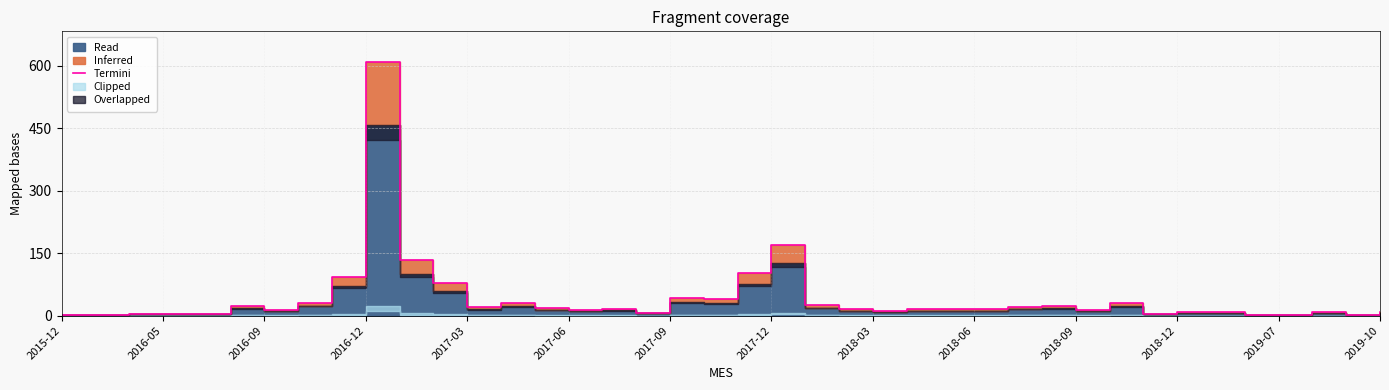

How many interior local valleys (lower than both neighbors) does the data have?

9